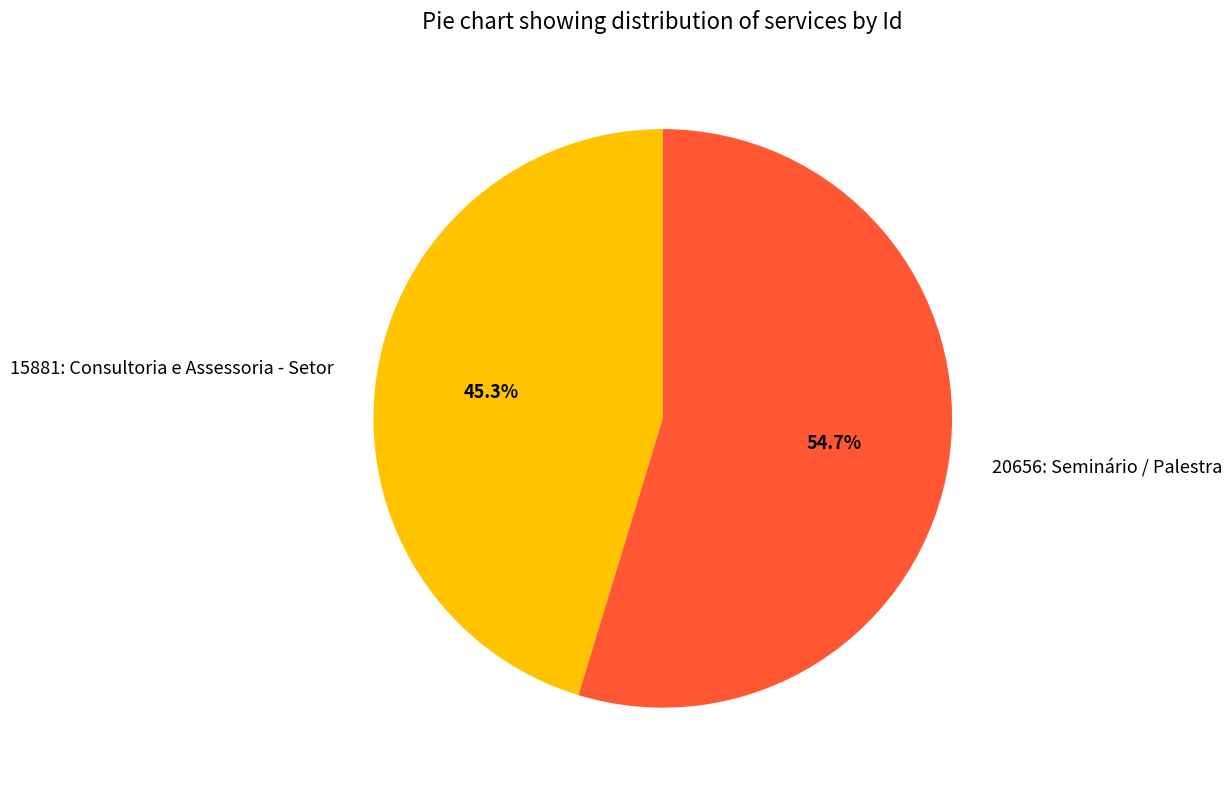

Combined, what portion of the pie is 15881: Consultoria e Assessoria - Setor and 20656: Seminário / Palestra?

100.0%